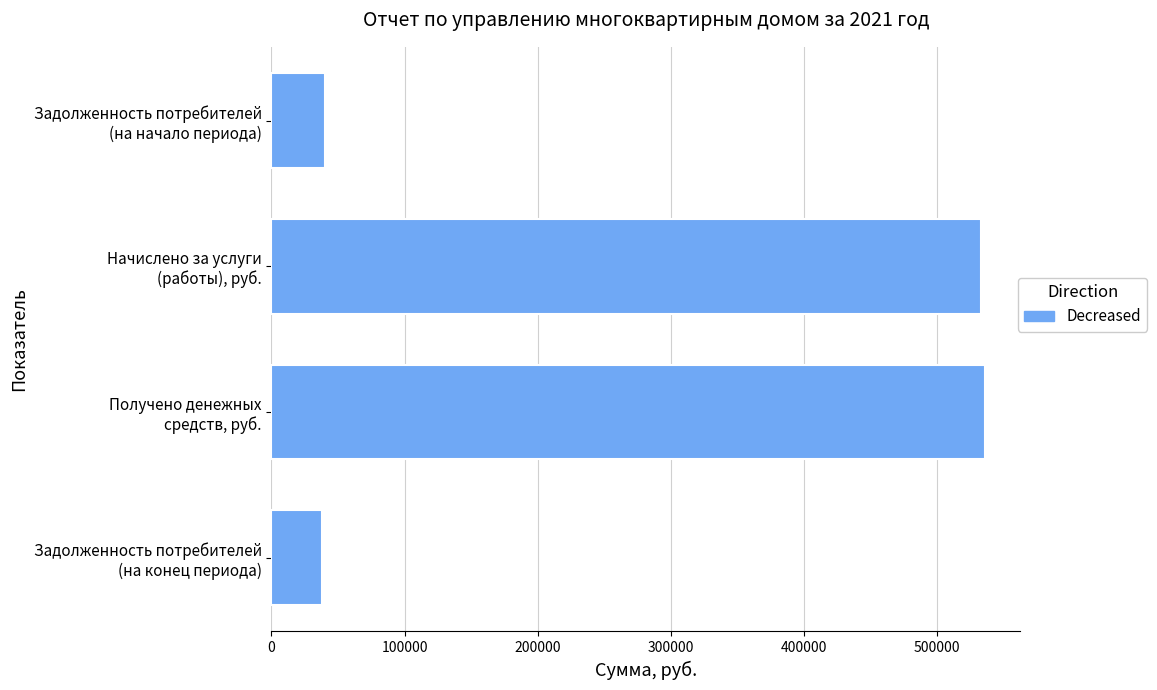

What is the value of the 4th bar from the top?

37785.3